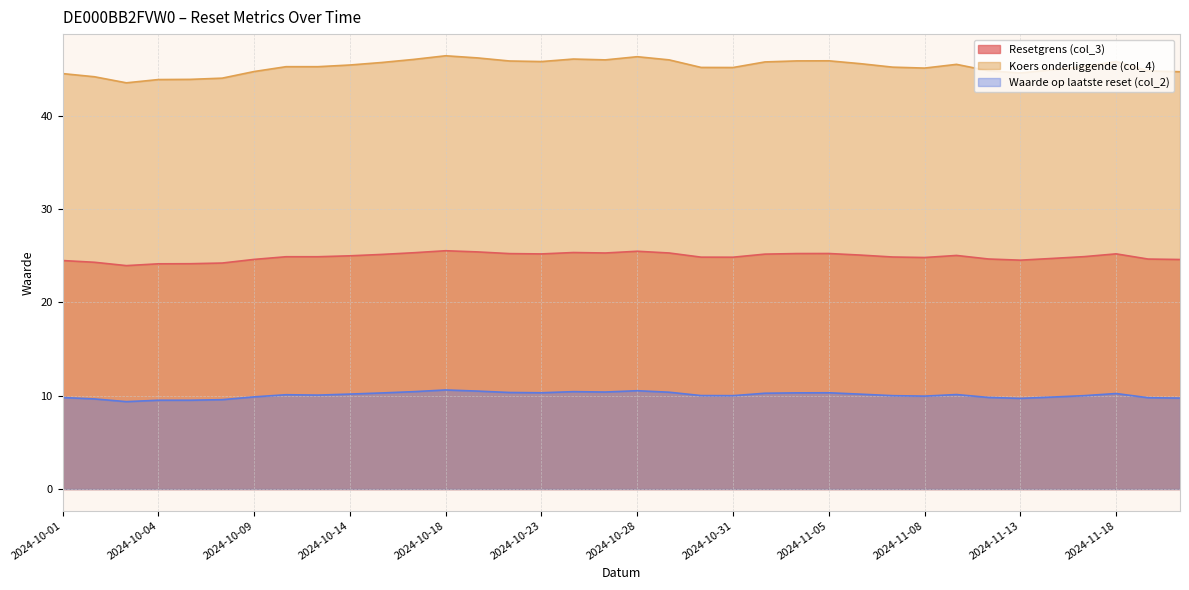

What position from the left is 2024-11-12?

30